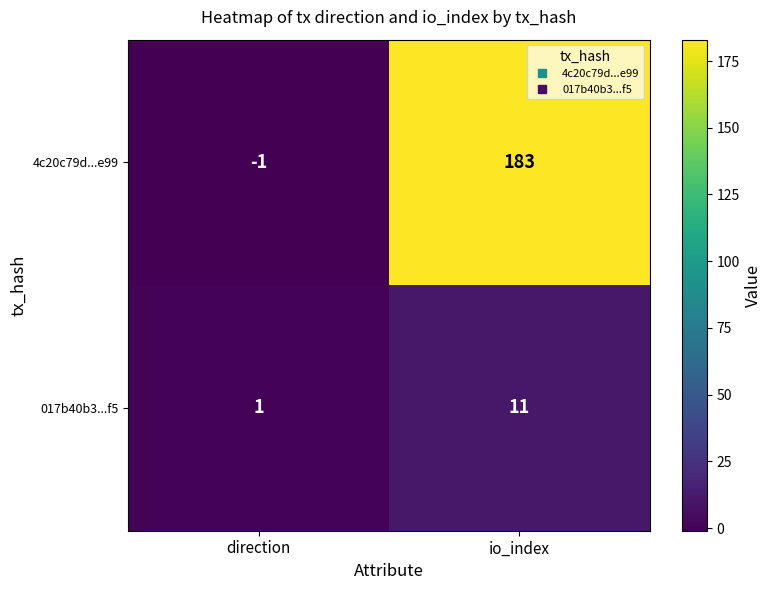

What is the smallest value displayed?

-1